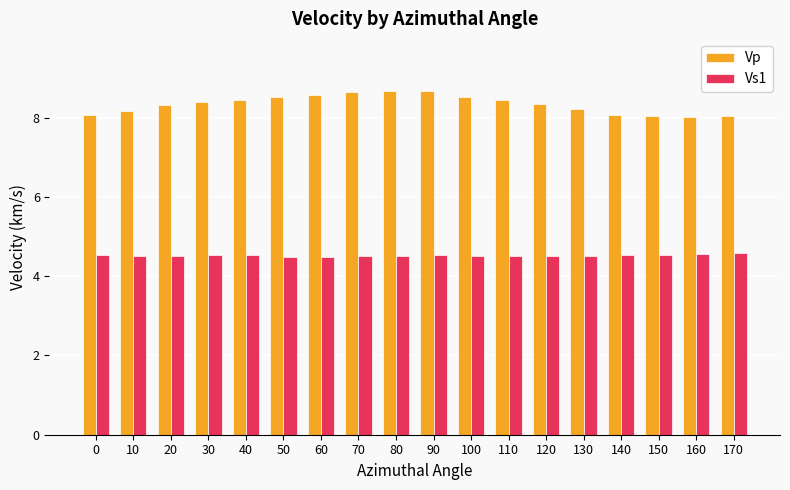

What is the greatest value displayed?

8.7